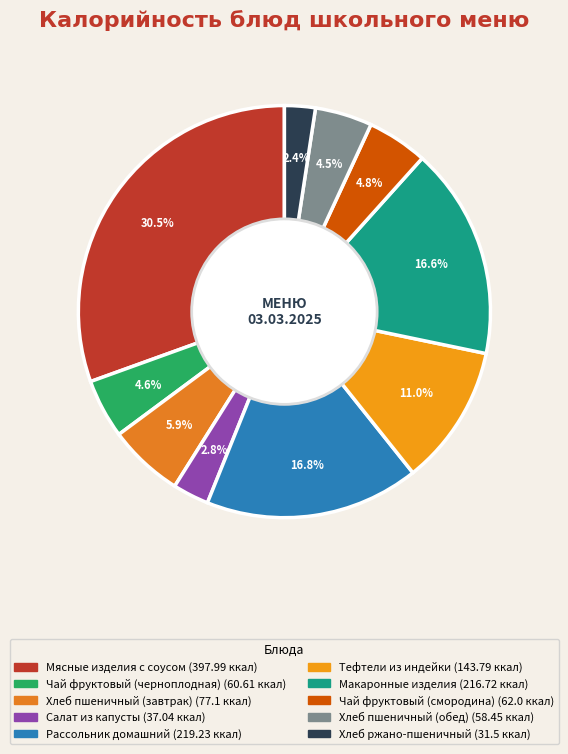

Which slice is the largest?

Мясные изделия с соусом